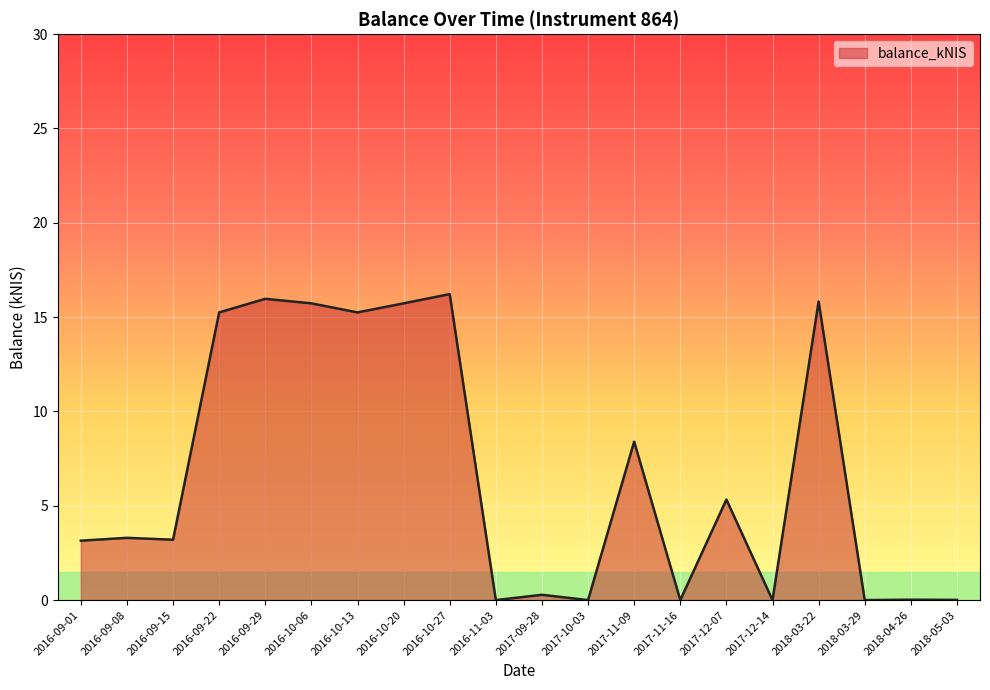

Approximately how many times larger is the value at 2018-03-22 compared to 2016-09-22?

1.0